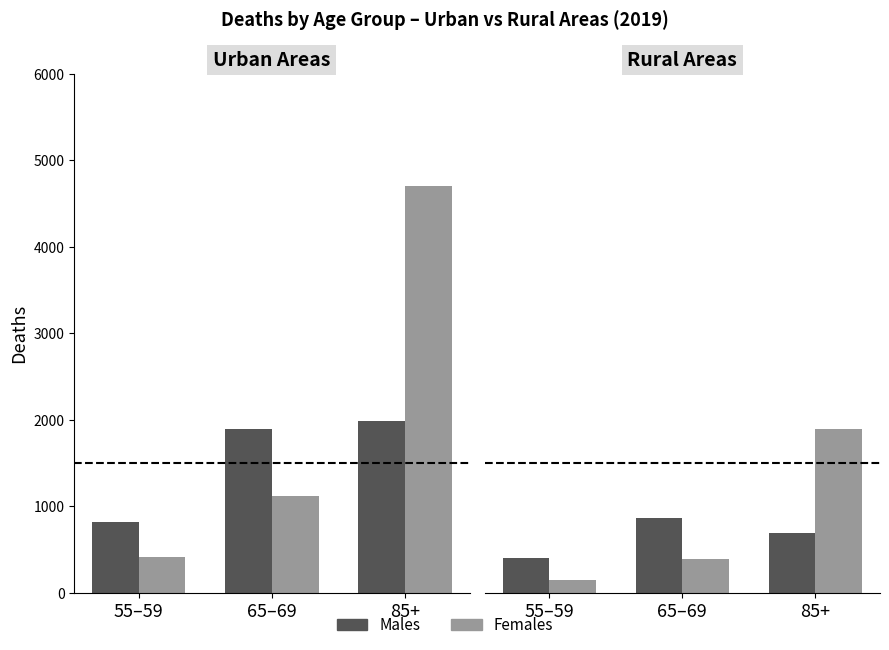

Rank the series by their maximum value, from lowest to highest.

Males, Females